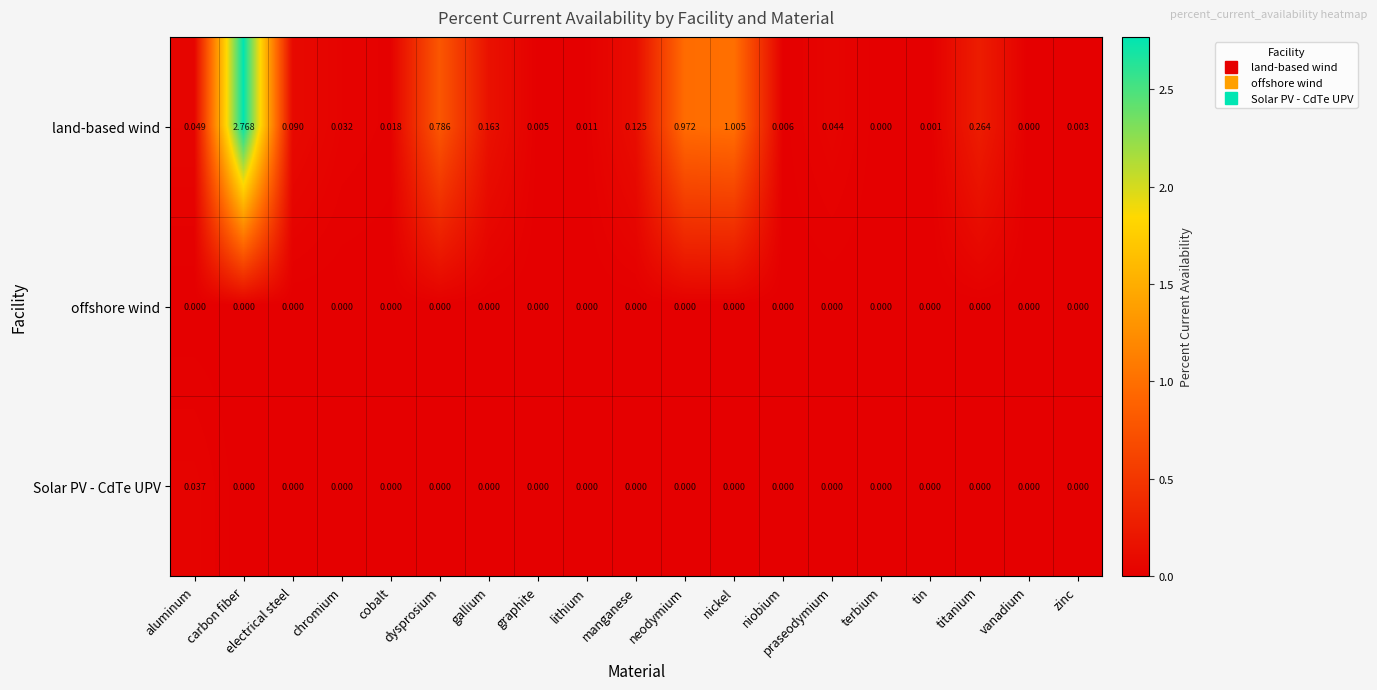

Which category has the highest value in the land-based wind series?

carbon fiber